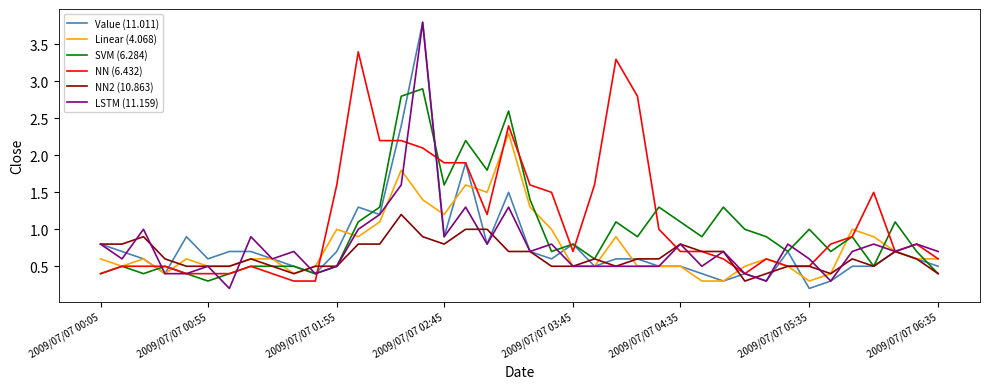

What is the highest value of the LSTM (11.159) series?

3.8